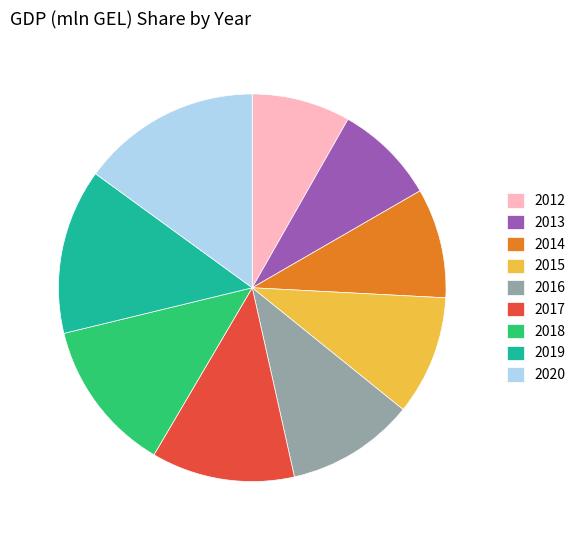

Which slice is the largest?

2020